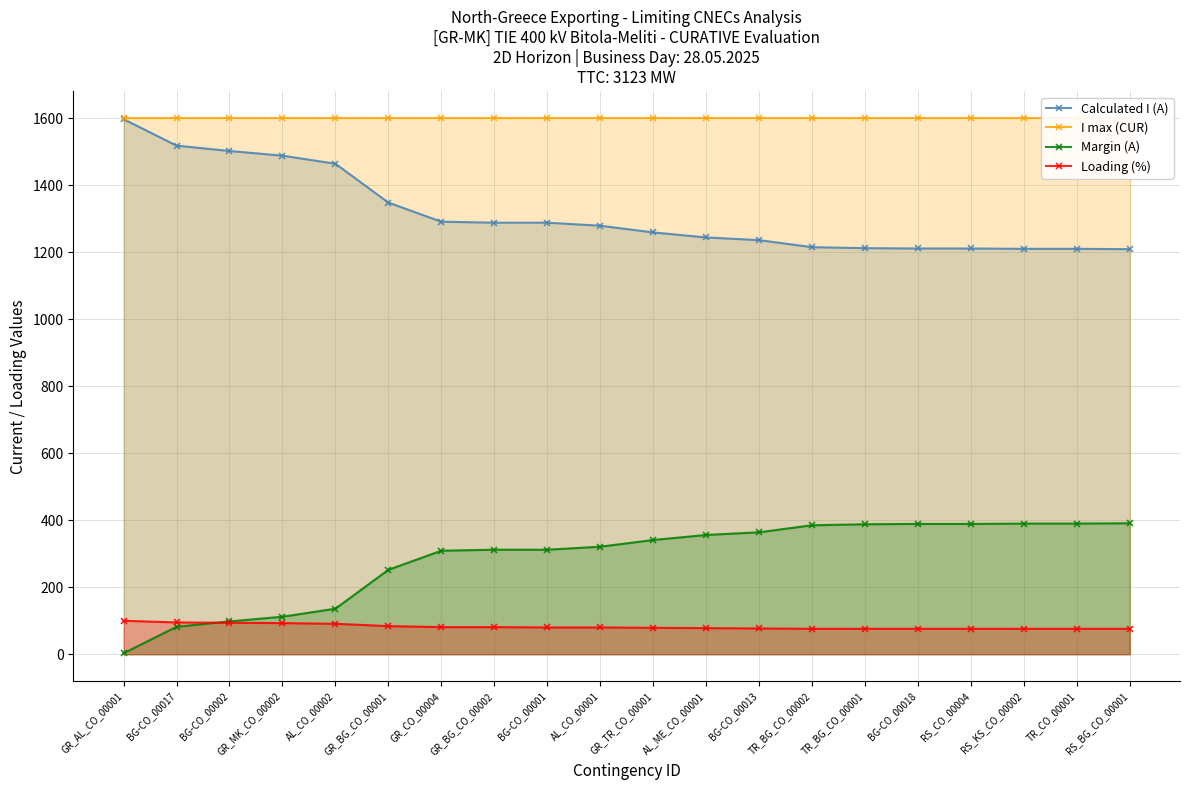

Between AL_ME_CO_00001 and BG-CO_00017, which is larger?

BG-CO_00017